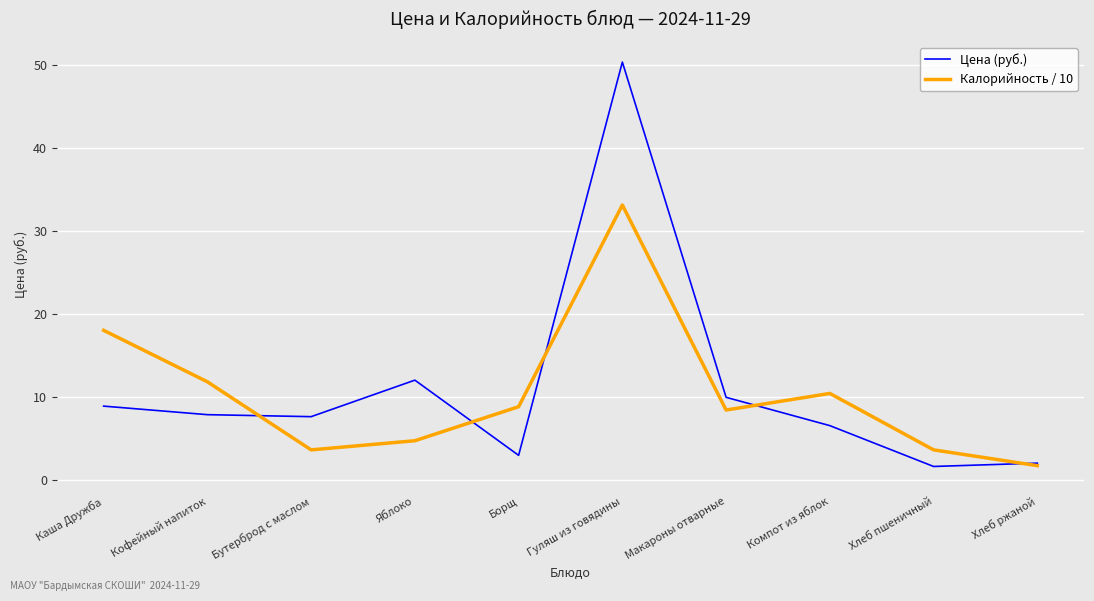

What is the difference between the highest and lowest values at Гуляш из говядины?

17.2